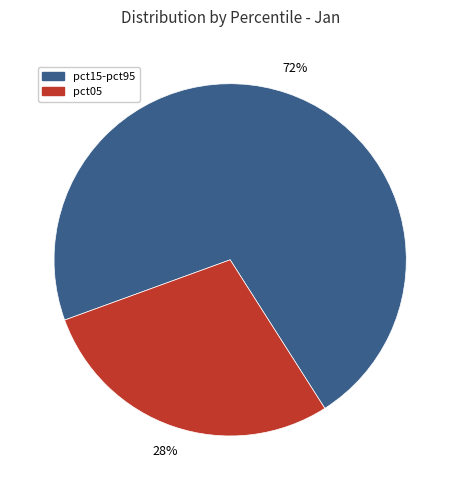

To the nearest percent, what is the average slice percentage?

50%